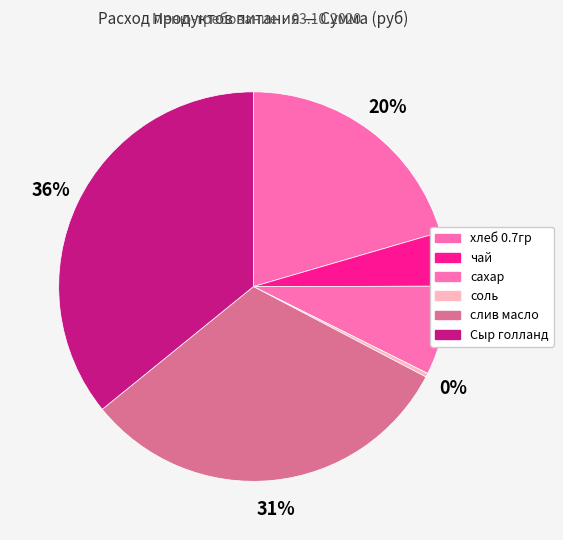

Combined, do Сыр голланд and соль account for over 50%?

No